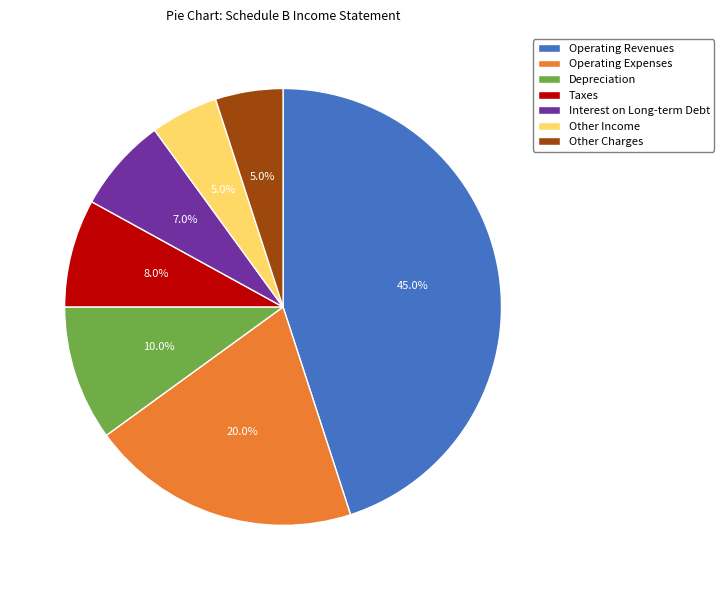

How many slices are in this pie chart?

7